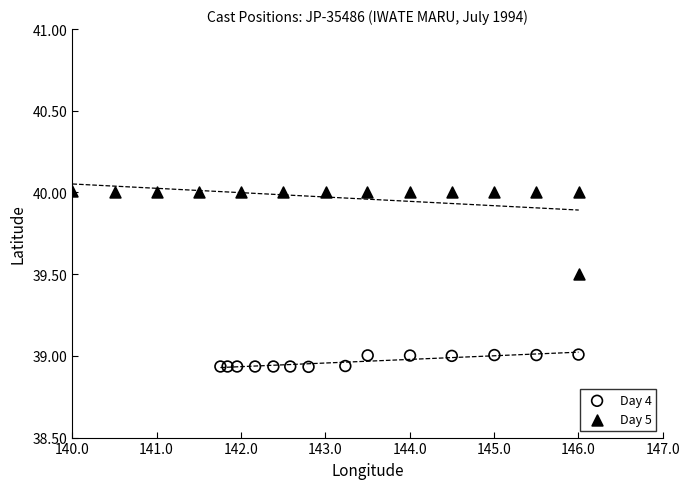

Which series reaches the maximum Y coordinate?

Day 5